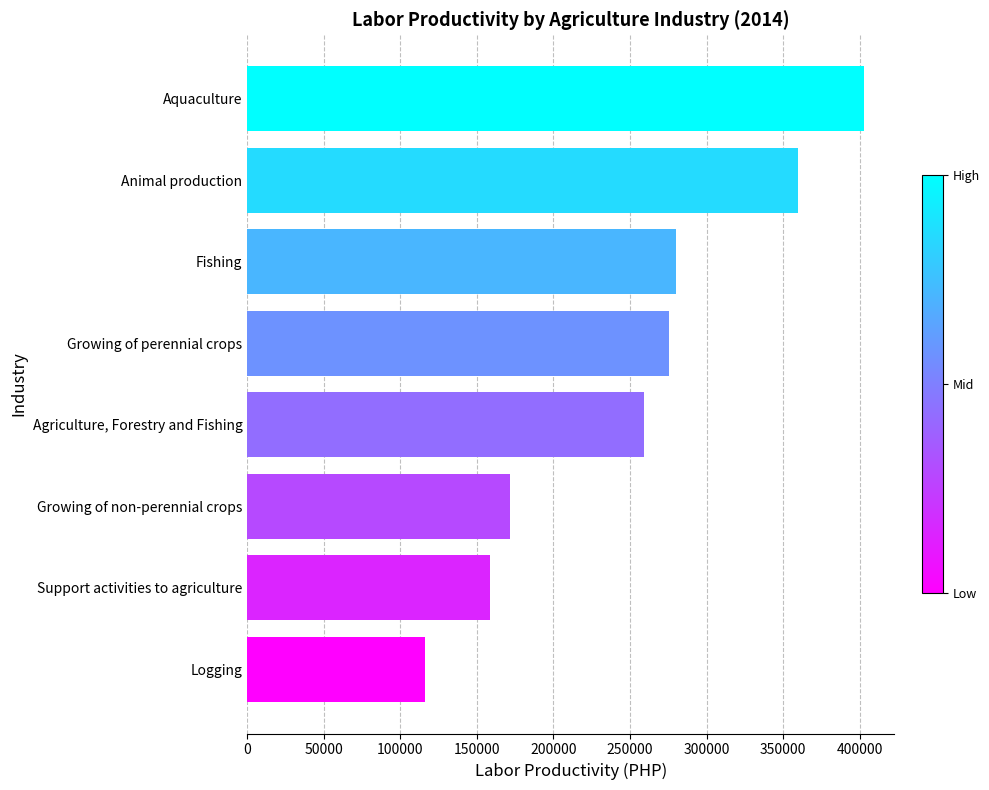

Are the bars horizontal?

Yes